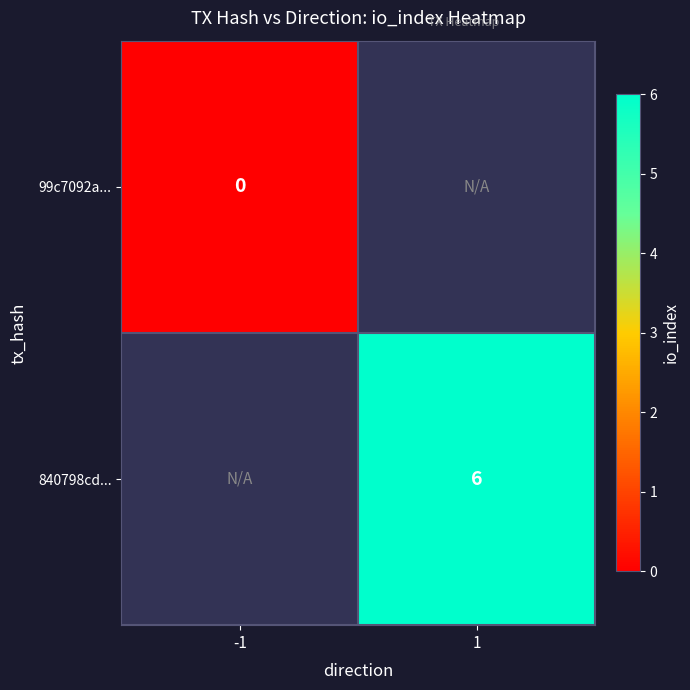

Is the value of 840798cd... at 1 greater than the value of 99c7092a... at -1?

Yes